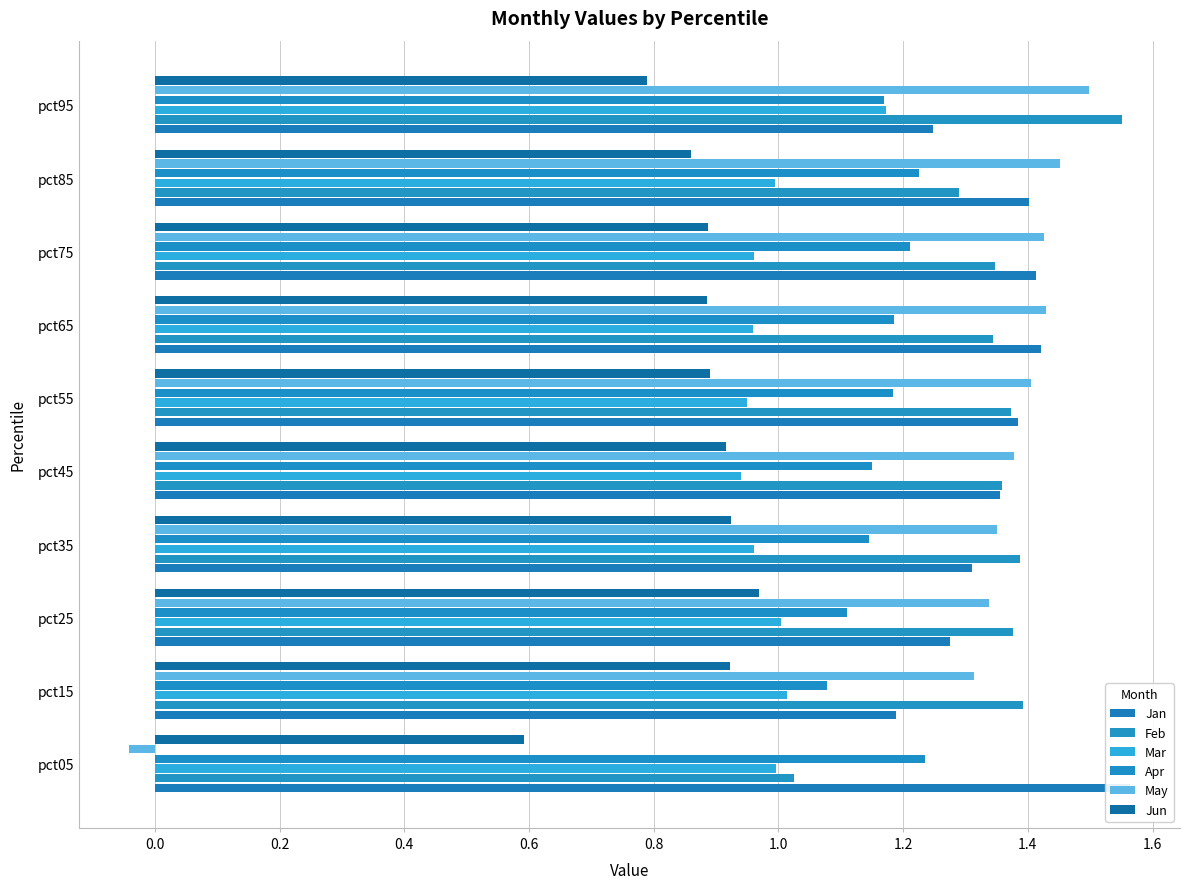

What is the average value of the Jan series?

1.4